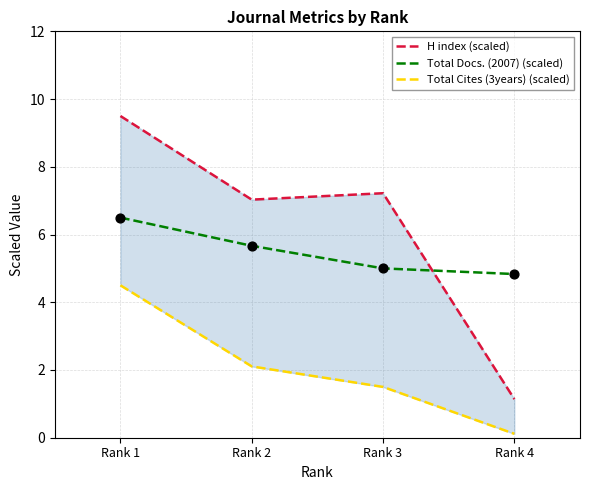

At how many categories does at least one series exceed 4?

4